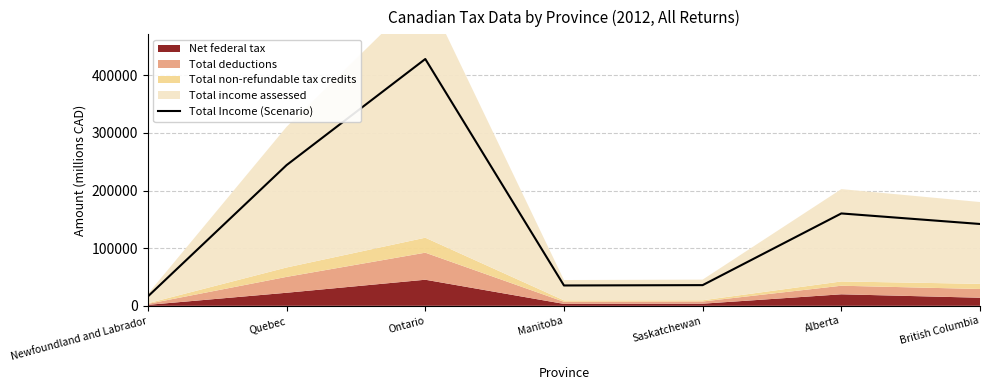

What is the value of the 7th point from the left?

142006.0